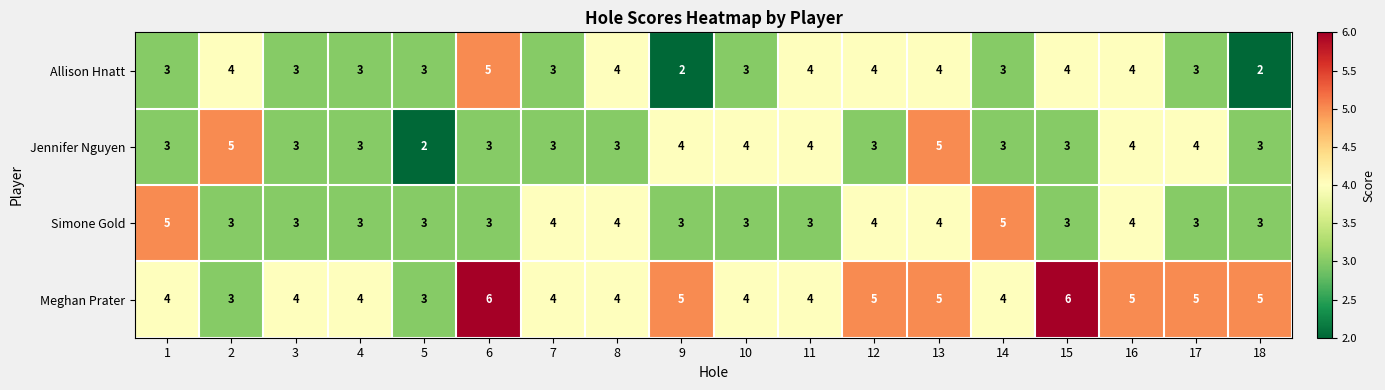

What is the spread (max minus min) of values at 15?

3